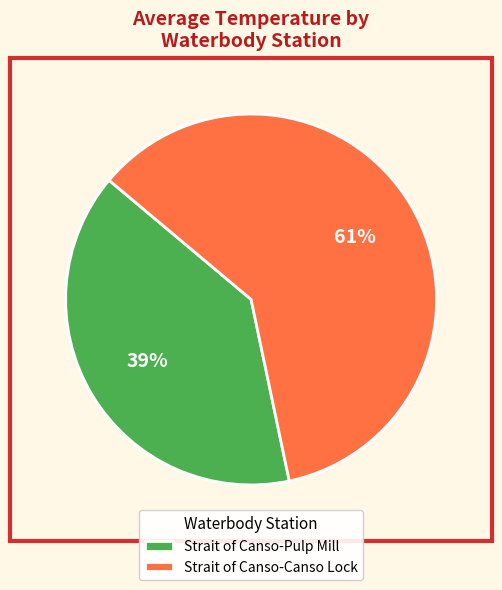

To the nearest percent, what is the average slice percentage?

50%